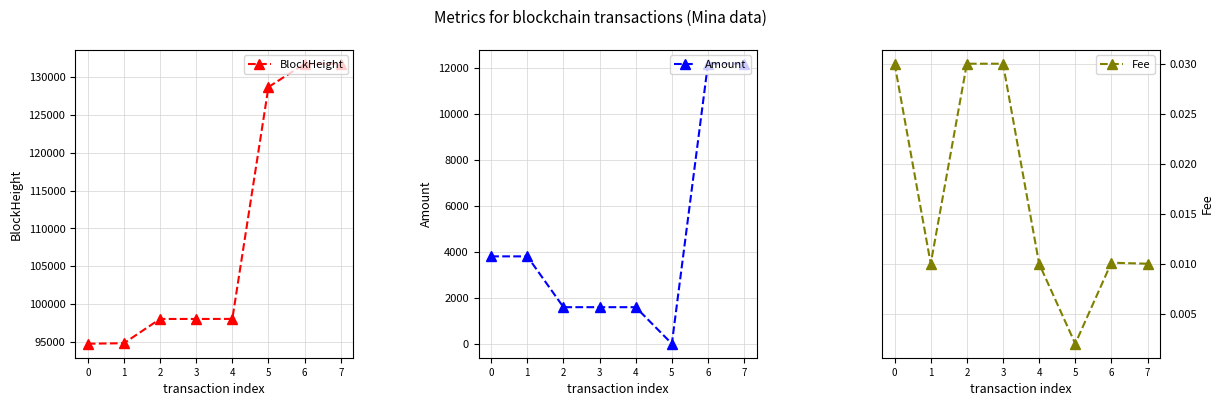

Does the chart display data point markers on the line(s)?

Yes